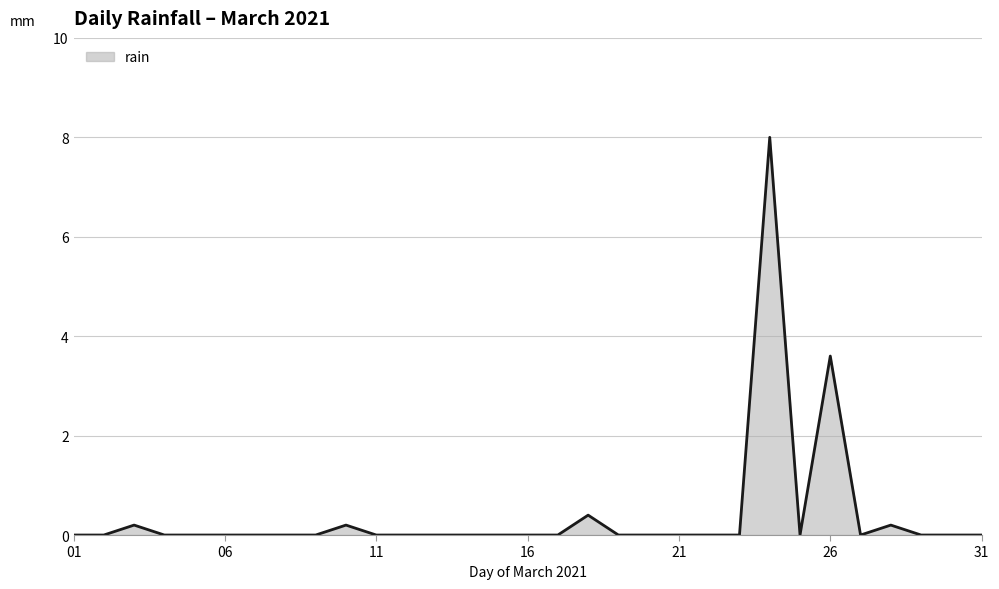

What is the maximum value shown in the chart?

8.0